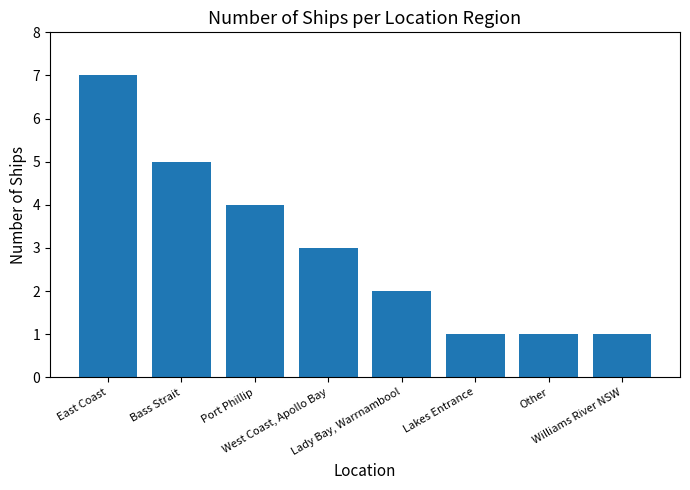

At which label does the data first exceed 3?

East Coast